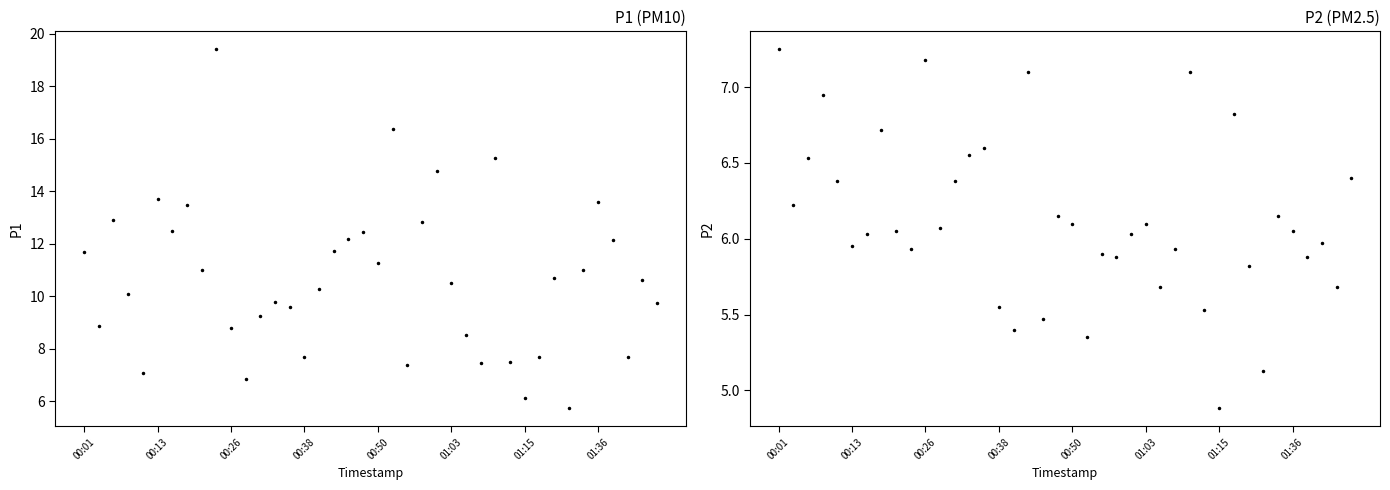

True or false: P2 and P1 intersect in this chart.

False